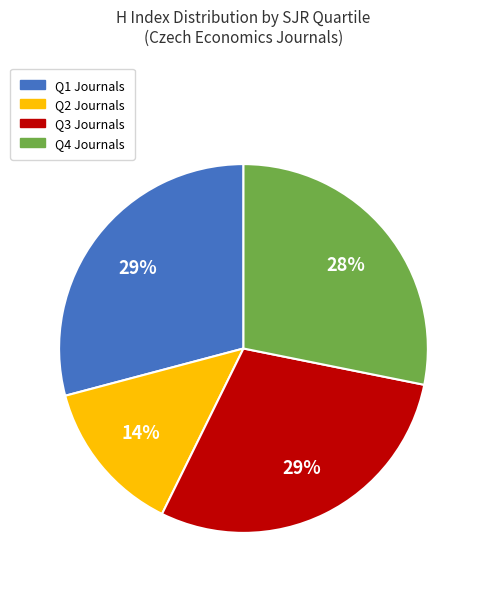

To the nearest percent, what is the average slice percentage?

25%